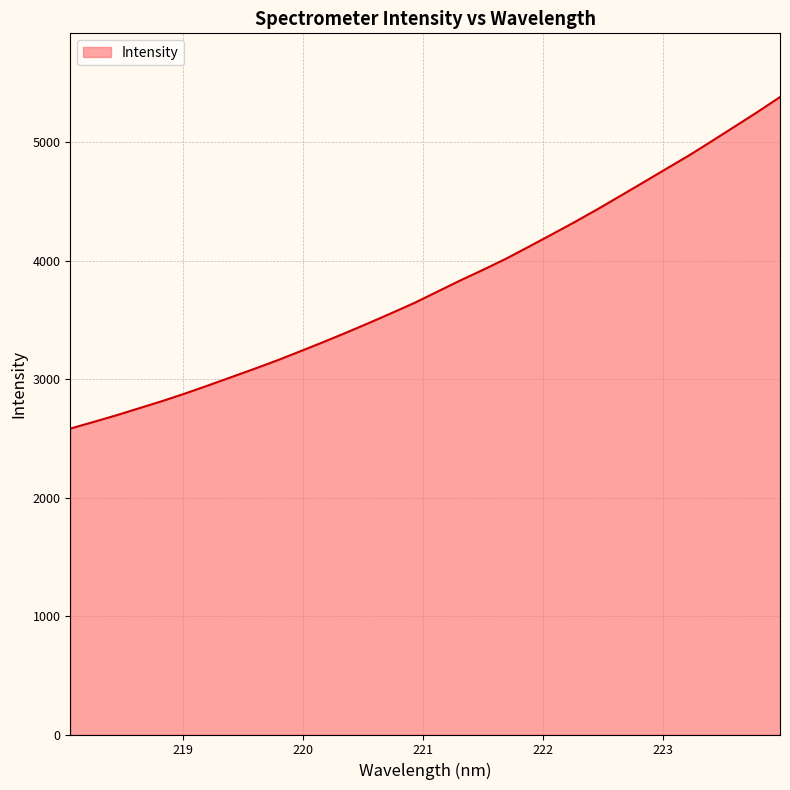

What is the maximum value shown in the chart?

5383.3